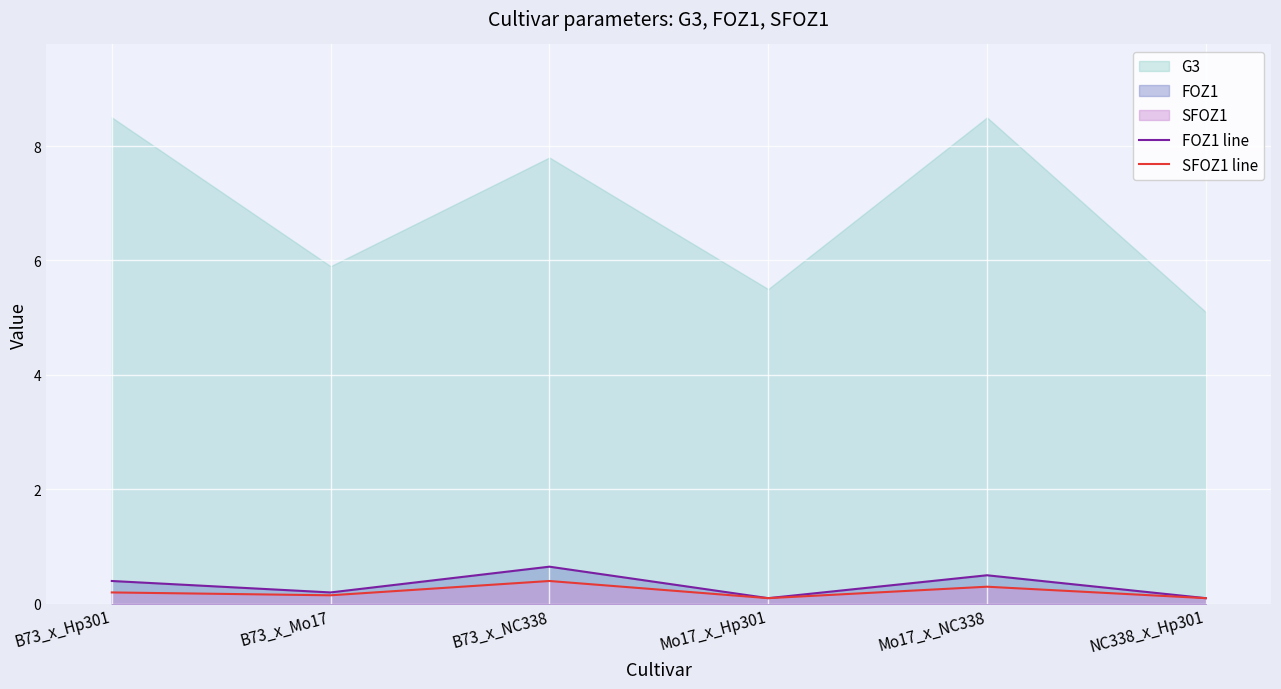

True or false: FOZ1 line has a value of 0.0 at Mo17_x_Hp301.

False